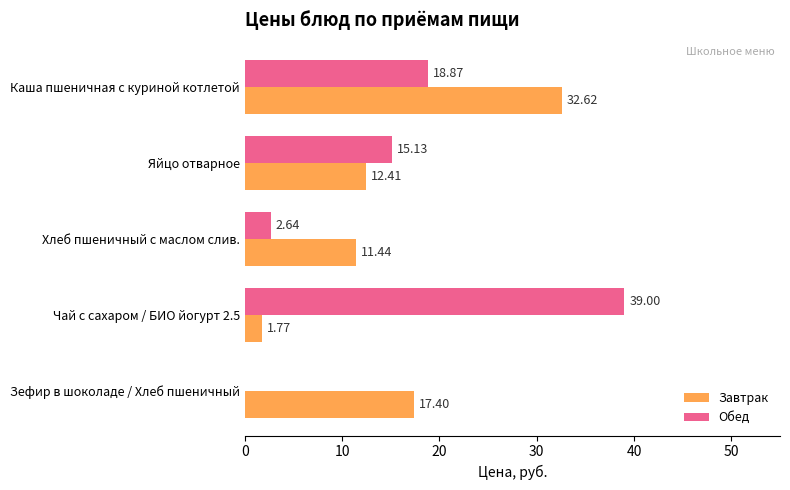

At which category is the sum across all series the highest?

Каша пшеничная с куриной котлетой